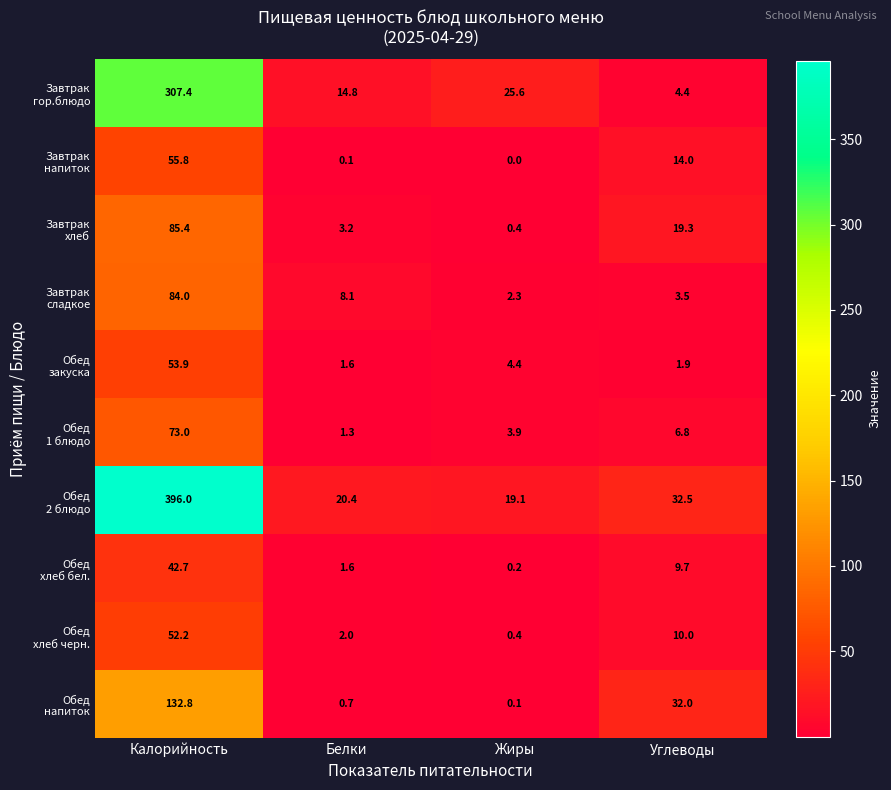

What is the maximum value shown in the chart?

396.0